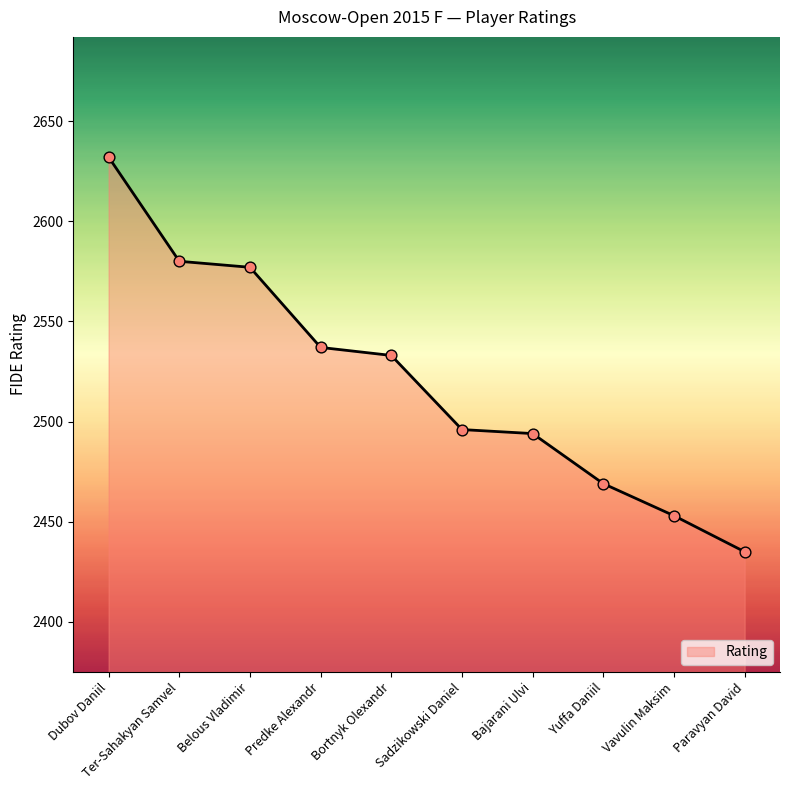

Approximately how many times larger is the value at Ter-Sahakyan Samvel compared to Vavulin Maksim?

1.1